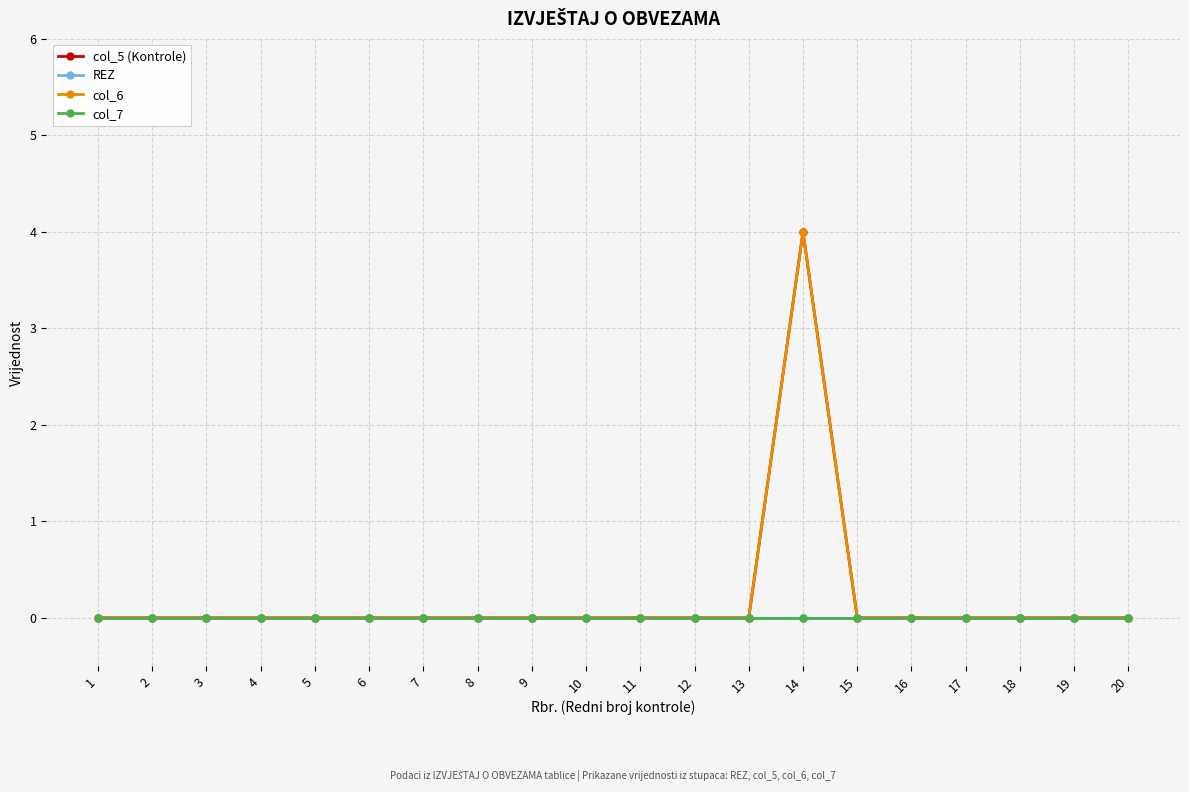

True or false: col_5 (Kontrole) and REZ cross at least once.

False